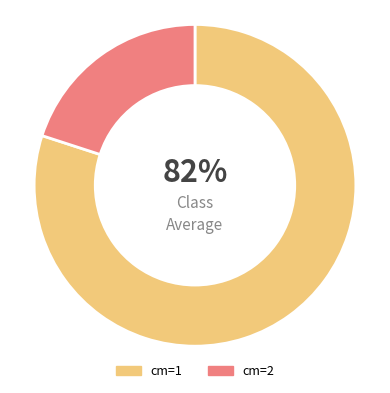

To the nearest percent, what is the average slice percentage?

50%